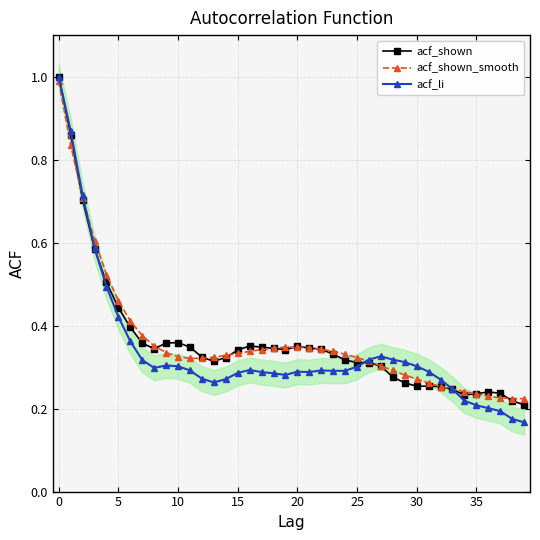

Is this an area chart (filled region under the line)?

No